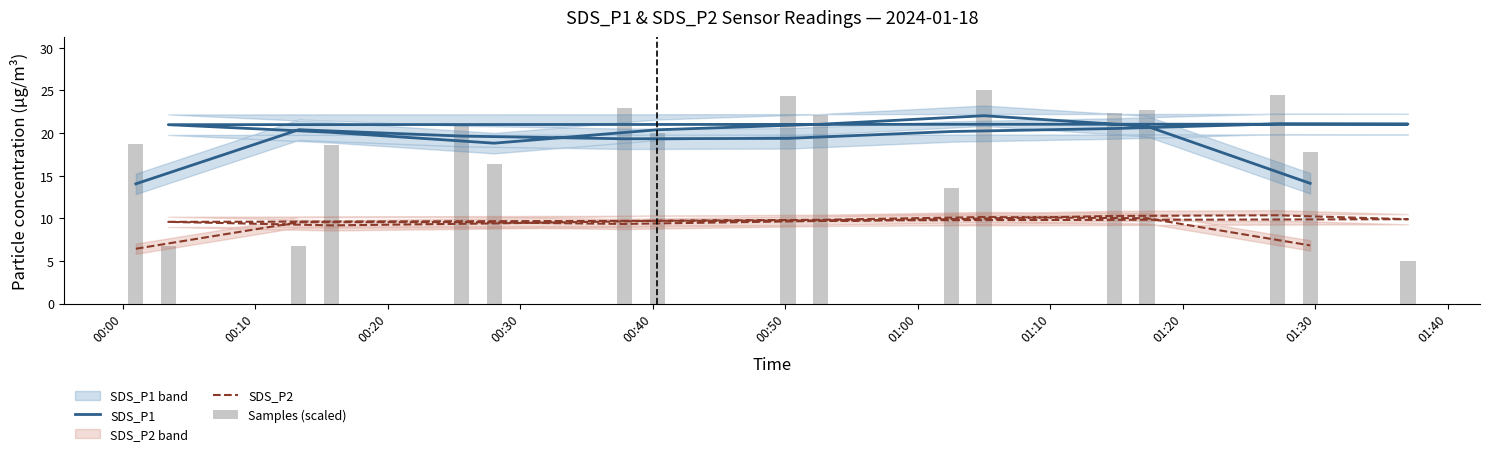

Which series has the widest spread of values?

SDS_P1